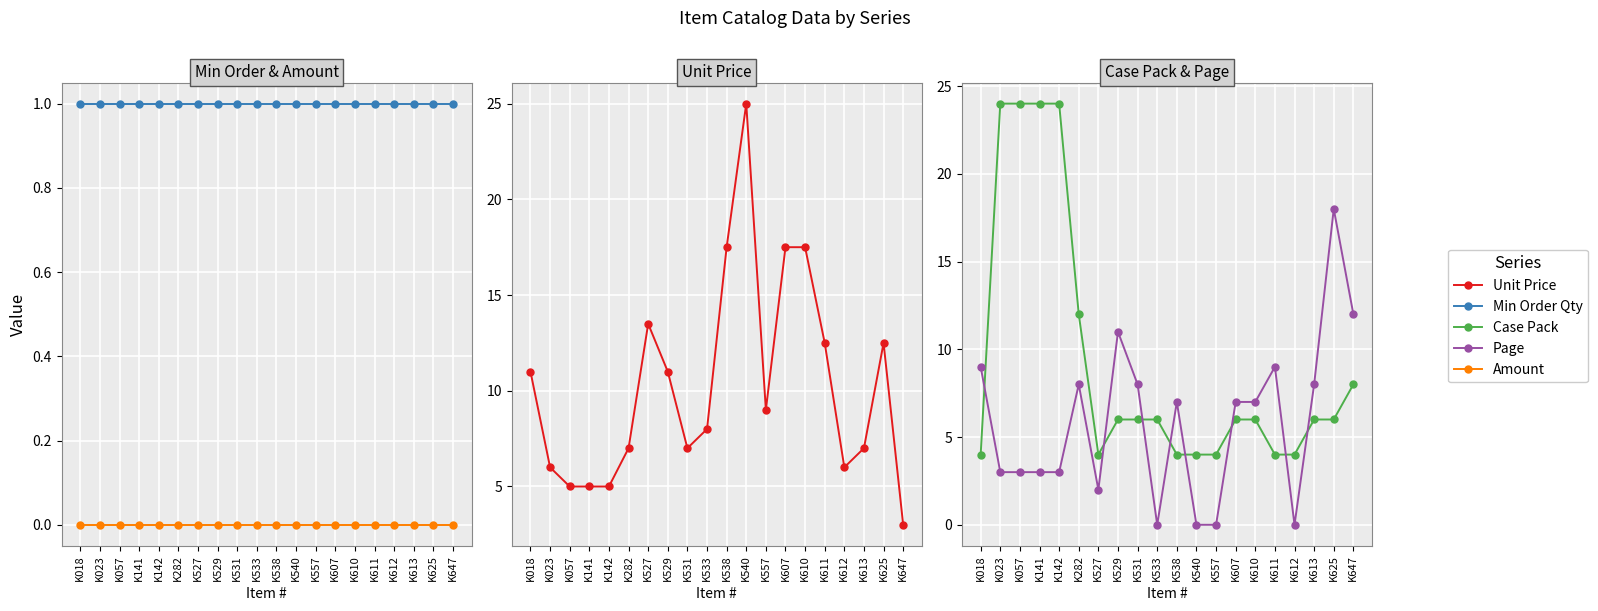

At which category does the chart reach its peak across all series?

K540